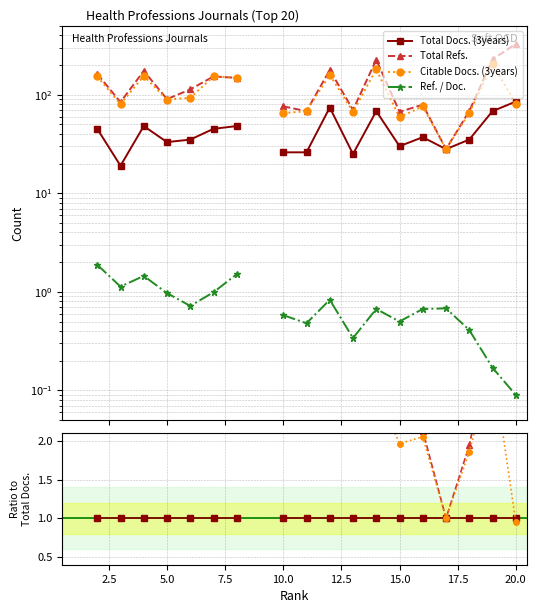

At 12.5, list the series in order from smallest to largest.

Ref. / Doc., Total Docs. (3years), Citable Docs. (3years), Total Refs.